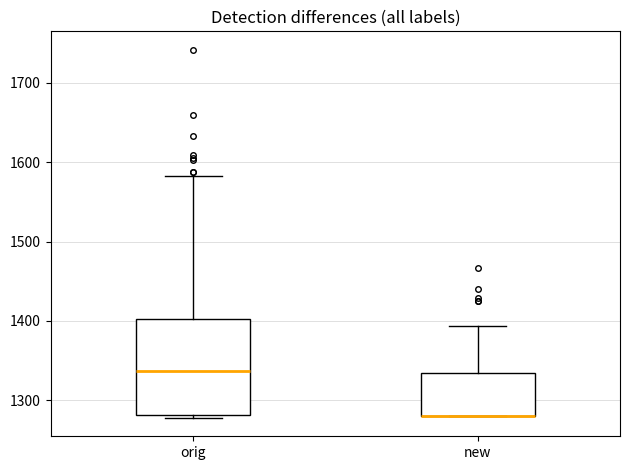

Where does the upper whisker of the box for new end on the y-axis? The values are not printed on the chart, so give them approximately, as read against the axis.

1390